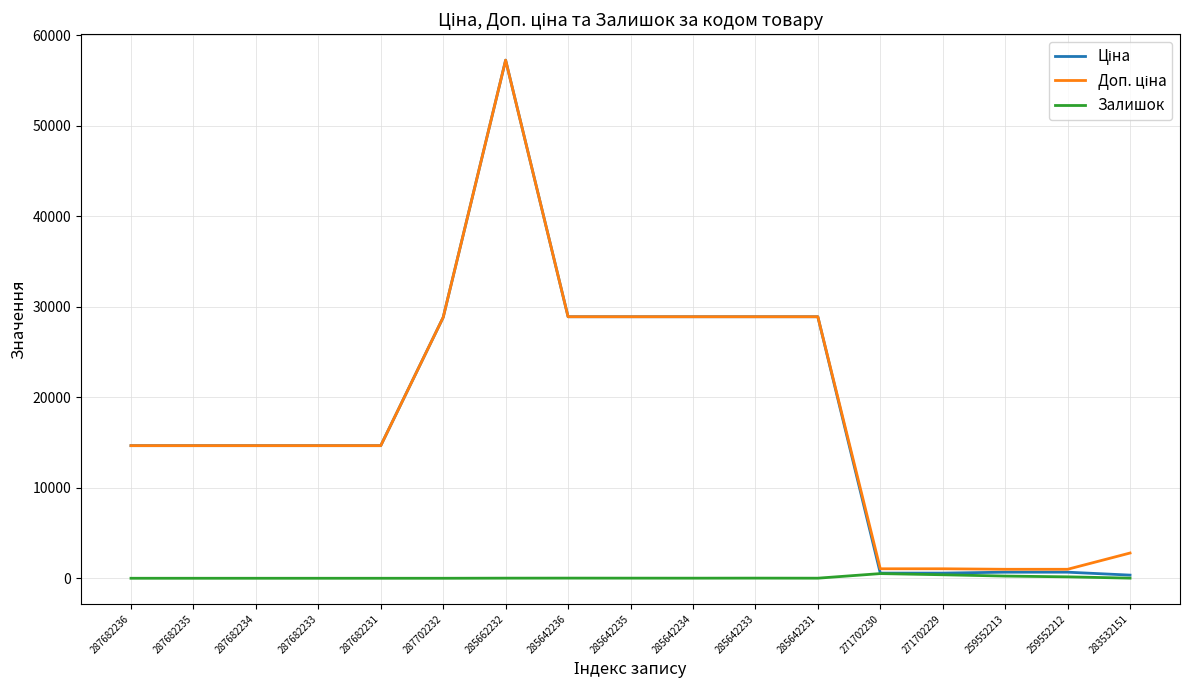

Is it true that Залишок equals 15.0 at 283532151?

True